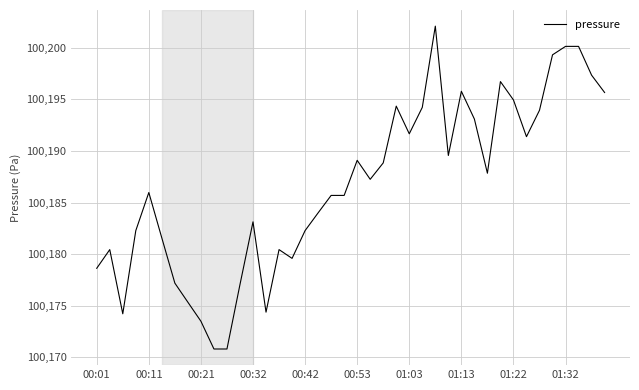

What is the greatest value displayed?

100202.1